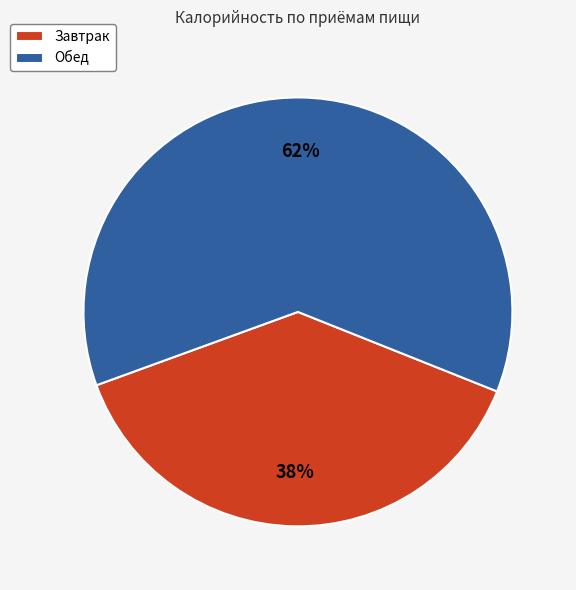

Which category has the smallest portion of the pie?

Завтрак